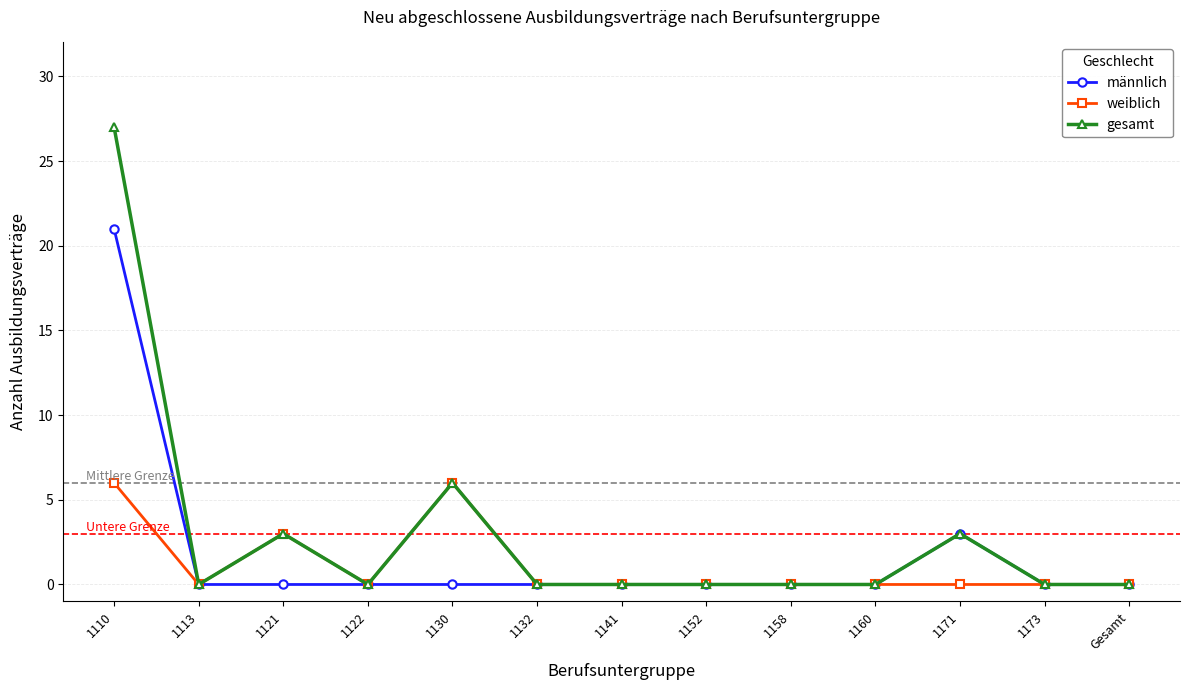

Reading right to left, extract all data points from this chart.

männlich: Gesamt=0	1173=0	1171=3	1160=0	1158=0	1152=0	1141=0	1132=0	1130=0	1122=0	1121=0	1113=0	1110=21
weiblich: Gesamt=0	1173=0	1171=0	1160=0	1158=0	1152=0	1141=0	1132=0	1130=6	1122=0	1121=3	1113=0	1110=6
gesamt: Gesamt=0	1173=0	1171=3	1160=0	1158=0	1152=0	1141=0	1132=0	1130=6	1122=0	1121=3	1113=0	1110=27